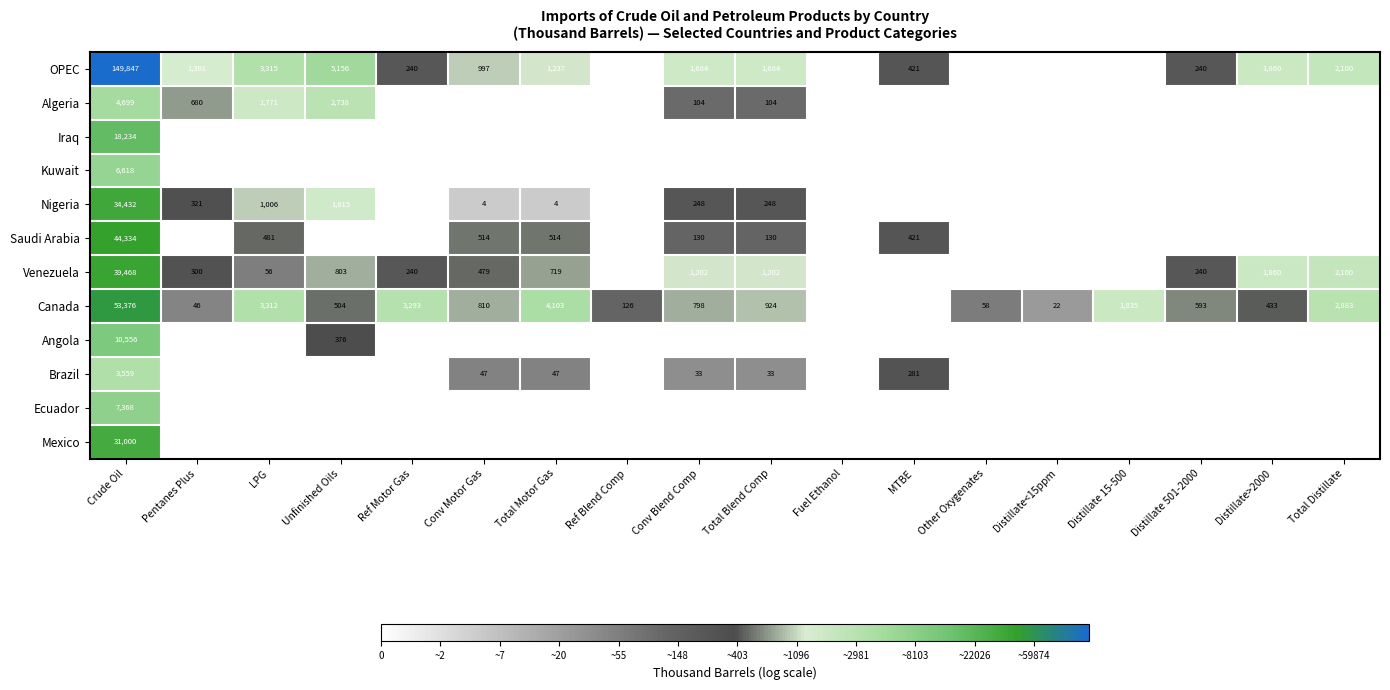

The Venezuela series shows 3517 at Total Distillate. True or false?

False